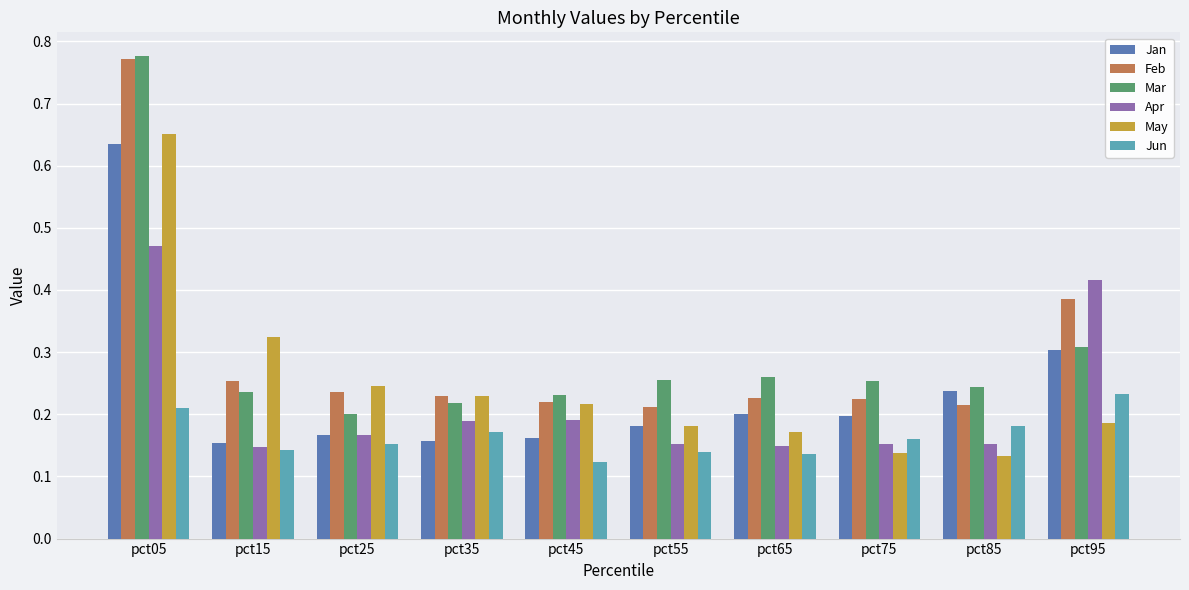

At which category does the chart reach its peak across all series?

pct05